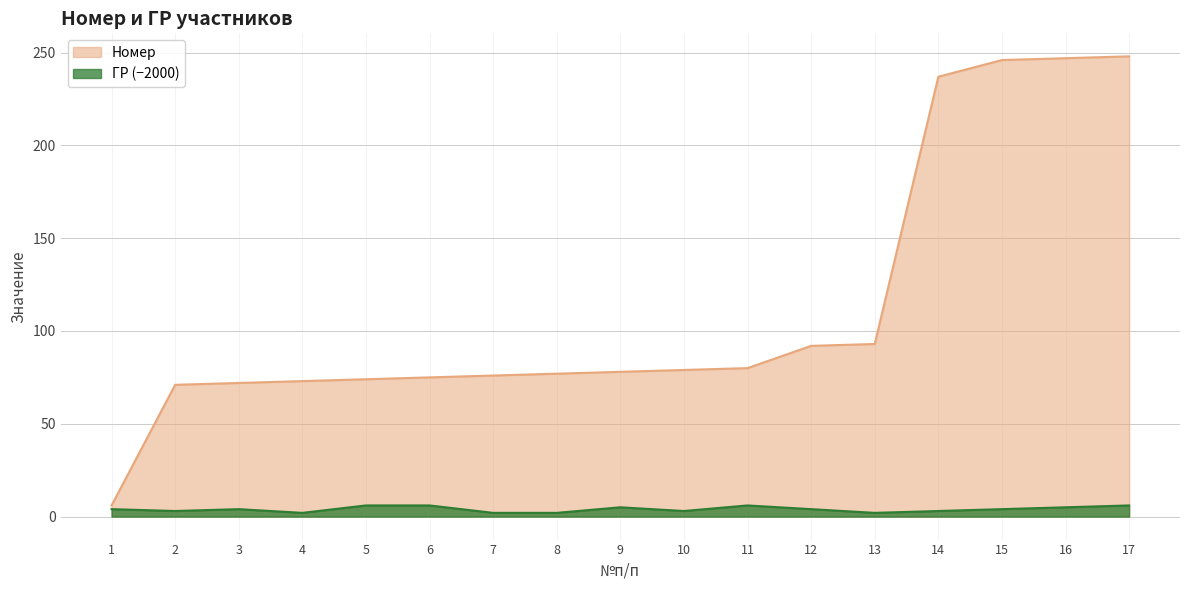

Which has a higher value, 1 or 16?

16